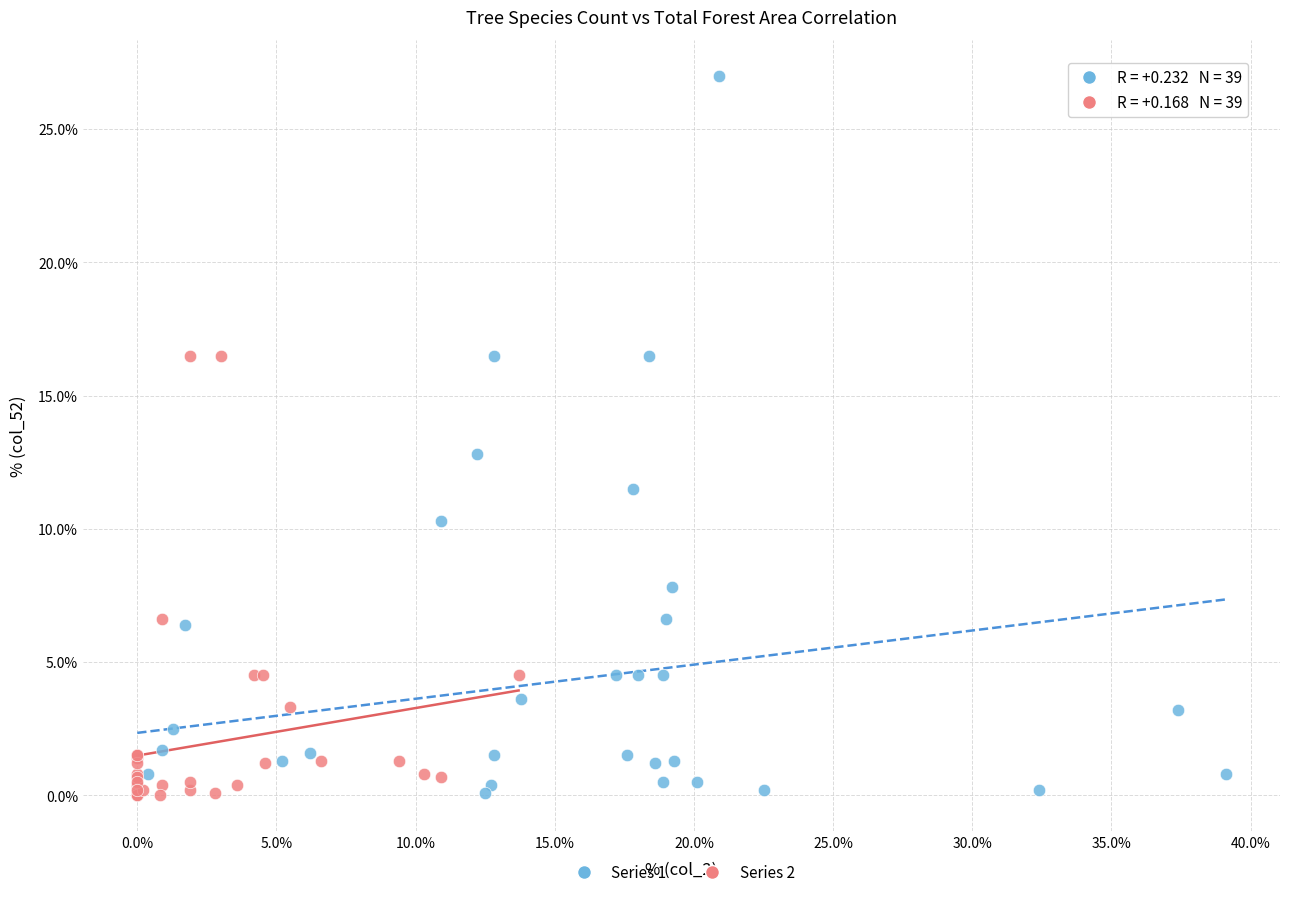

Which series has the widest spread of Y values?

Series 1